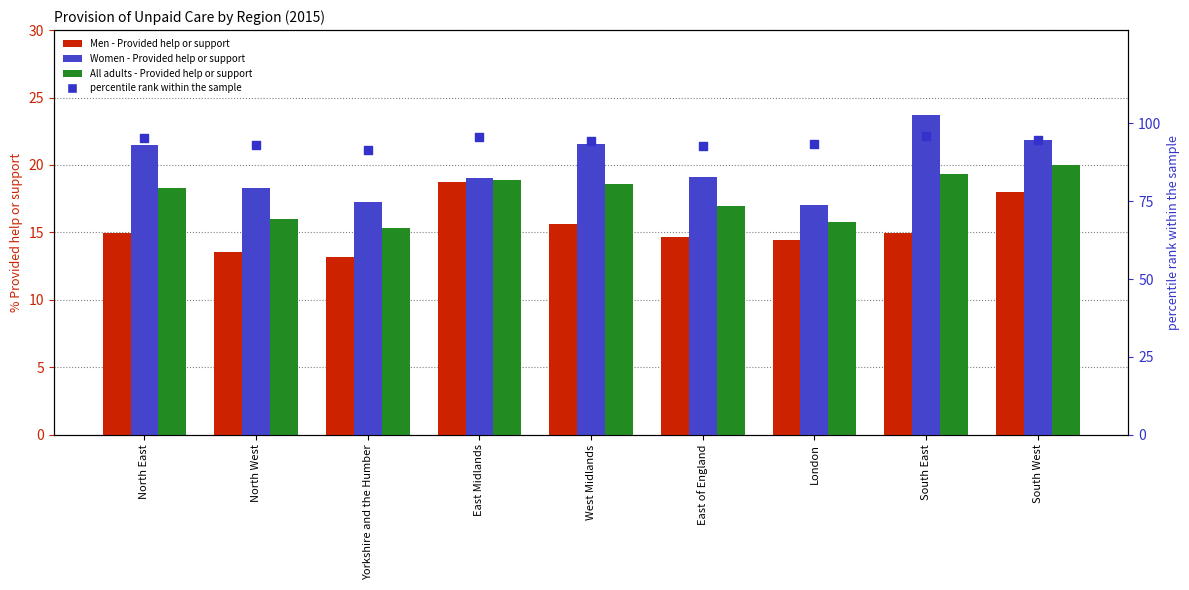

Is the value of Women - Provided help or support at London greater than the value of percentile rank within the sample at West Midlands?

No